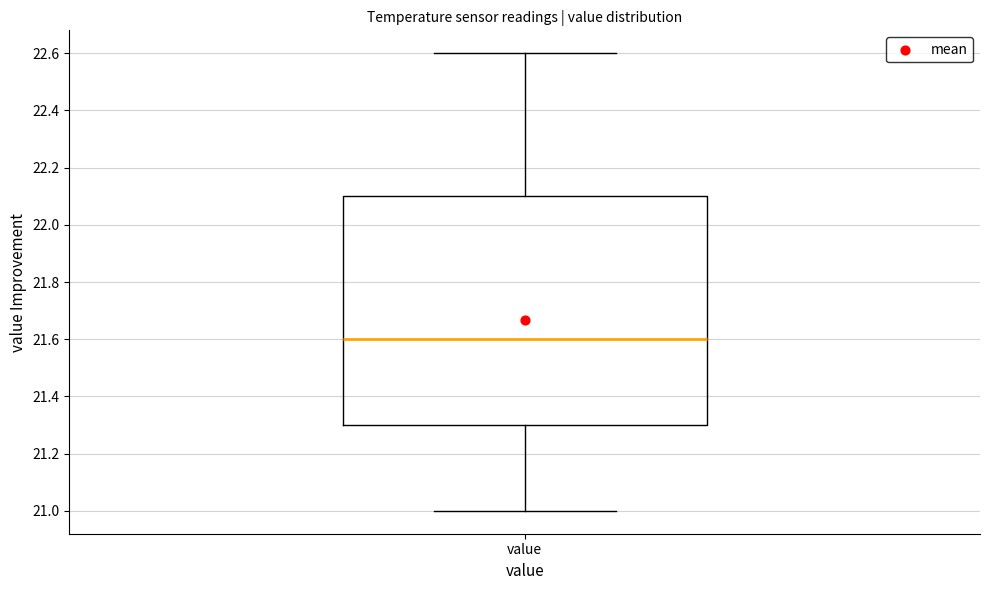

Read this box plot against the y-axis: the position of the median line, the range covered by the box, and the ends of both whiskers. The values are not printed on the chart, so give them approximately, as read against the axis.

median 21.6, box 21.3 to 22.1, whiskers 21.0 to 22.6